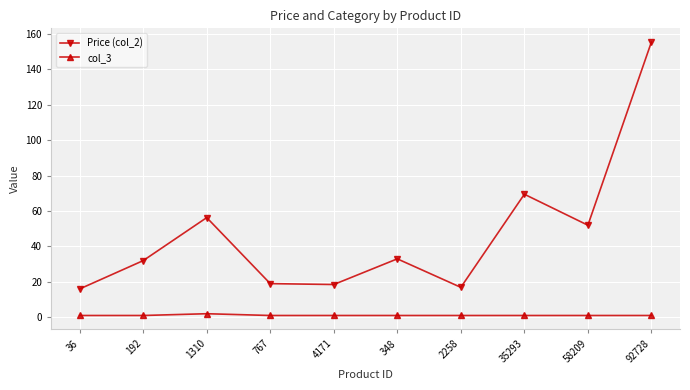

True or false: col_3 and Price (col_2) cross at least once.

False